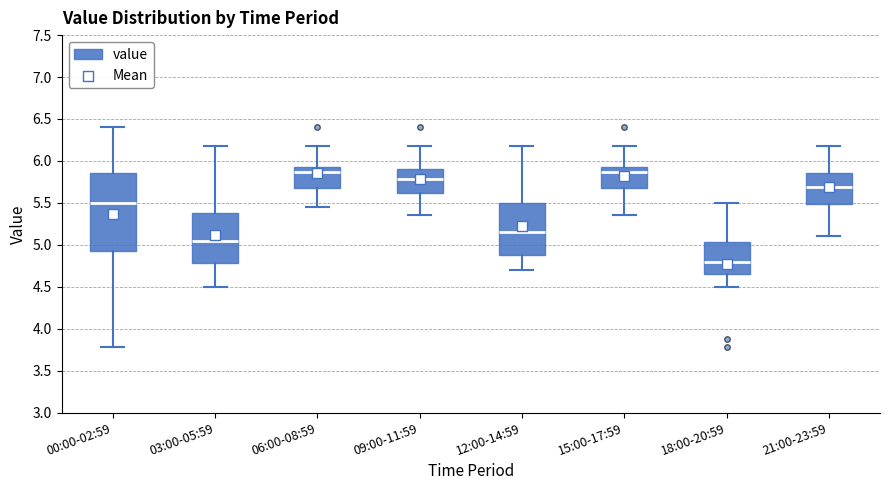

Reading left to right, read every box against the y-axis: the position of its median line, the range the box covers, and the ends of its whiskers. The values are not printed on the chart, so give them approximately, as read against the axis.

00:00-02:59: median 5.50, box 4.90 to 5.85, whiskers 3.80 to 6.40
03:00-05:59: median 5.05, box 4.80 to 5.40, whiskers 4.50 to 6.20
06:00-08:59: median 5.85, box 5.70 to 5.95, whiskers 5.45 to 6.20
09:00-11:59: median 5.80, box 5.60 to 5.90, whiskers 5.35 to 6.20
12:00-14:59: median 5.15, box 4.90 to 5.50, whiskers 4.70 to 6.20
15:00-17:59: median 5.85, box 5.65 to 5.95, whiskers 5.35 to 6.20
18:00-20:59: median 4.80, box 4.65 to 5.05, whiskers 4.50 to 5.50
21:00-23:59: median 5.70, box 5.50 to 5.85, whiskers 5.10 to 6.20